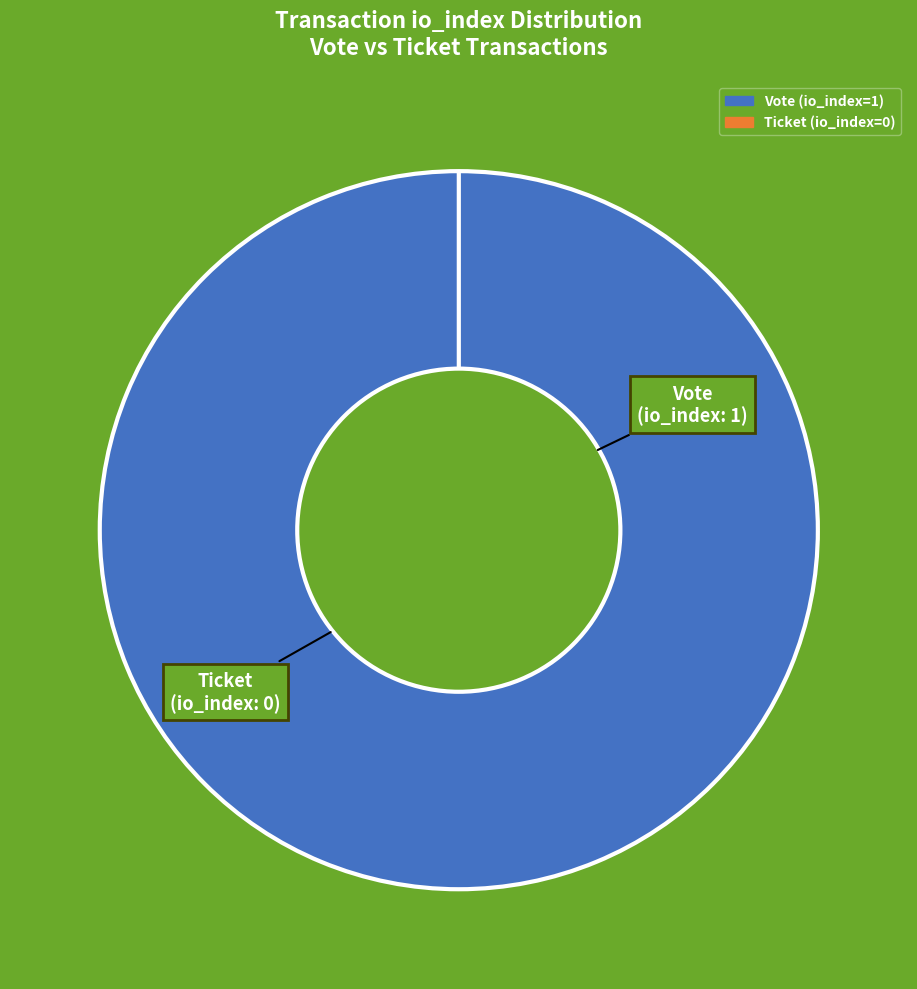

Is Vote the majority of the pie?

Yes